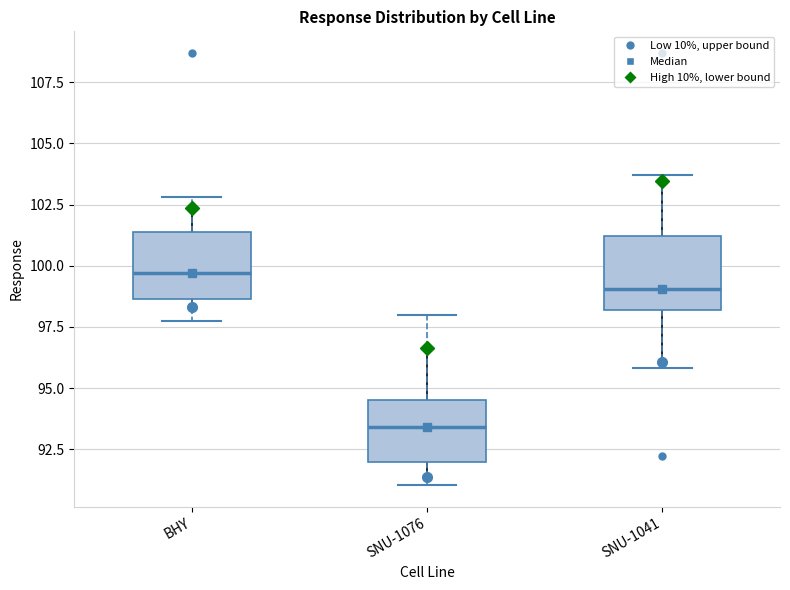

Where is the lower edge of the box for SNU-1076 on the y-axis? The values are not printed on the chart, so give them approximately, as read against the axis.

92.0